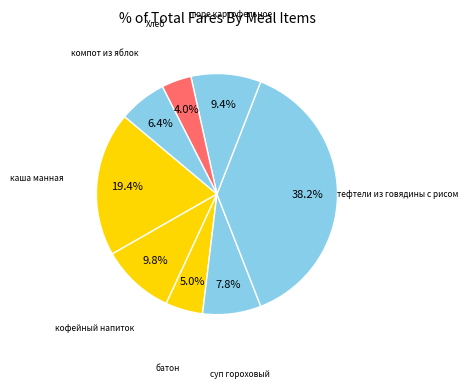

Rank the categories by value from highest to lowest.

тефтели из говядины с рисом, каша манная, кофейный напиток, пюре картофельное, суп гороховый, компот из яблок, батон, Хлеб